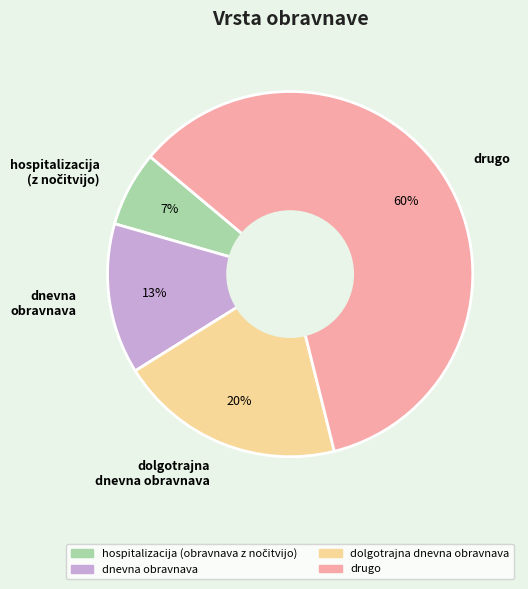

Which category has the biggest portion of the pie?

drugo